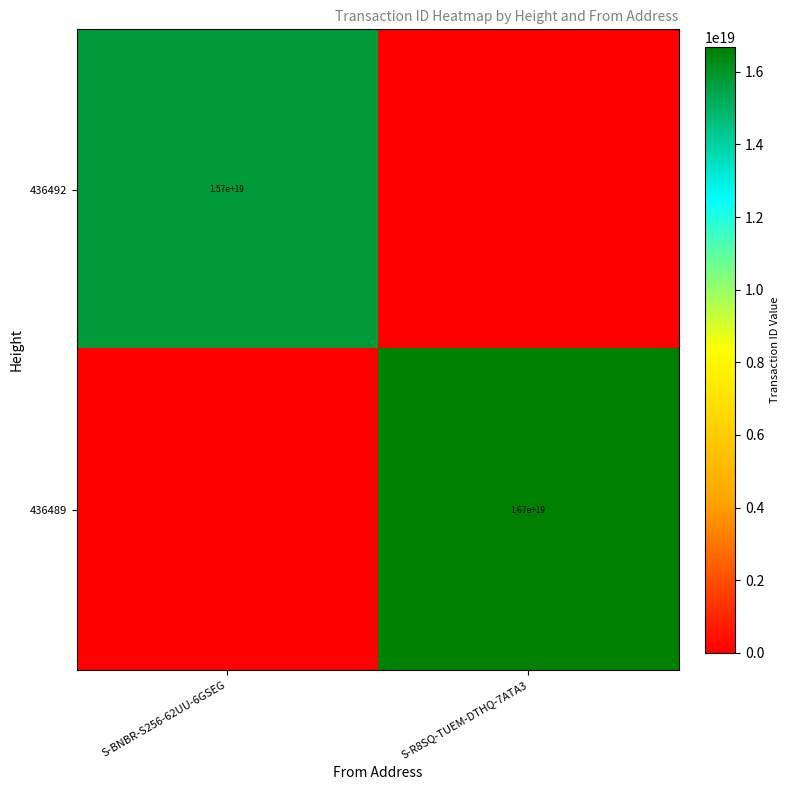

Is the value of 436489 at S-R8SQ-TUEM-DTHQ-7ATA3 greater than the value of 436492 at S-BNBR-S256-62UU-6GSEG?

Yes